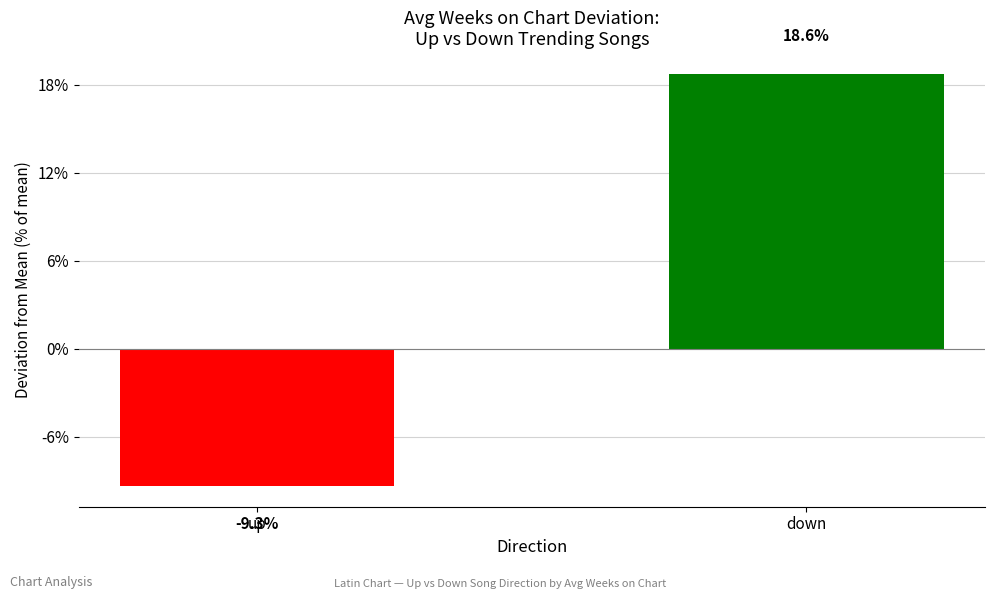

Which category has the highest value across all series?

down